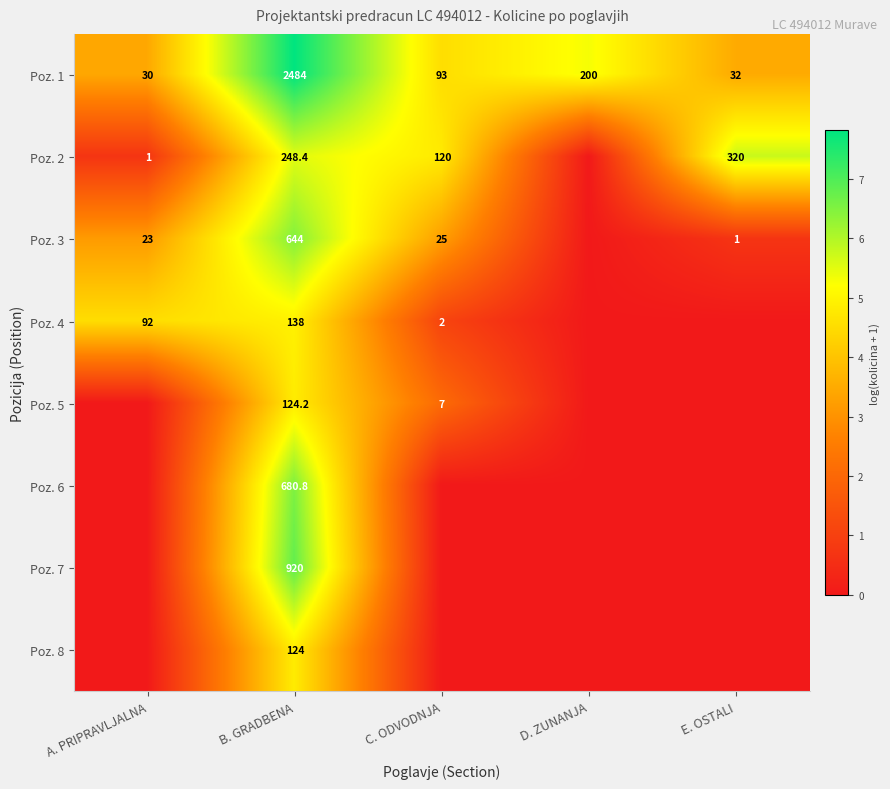

Is the value of Poz. 3 at C. ODVODNJA greater than the value of Poz. 8 at B. GRADBENA?

No